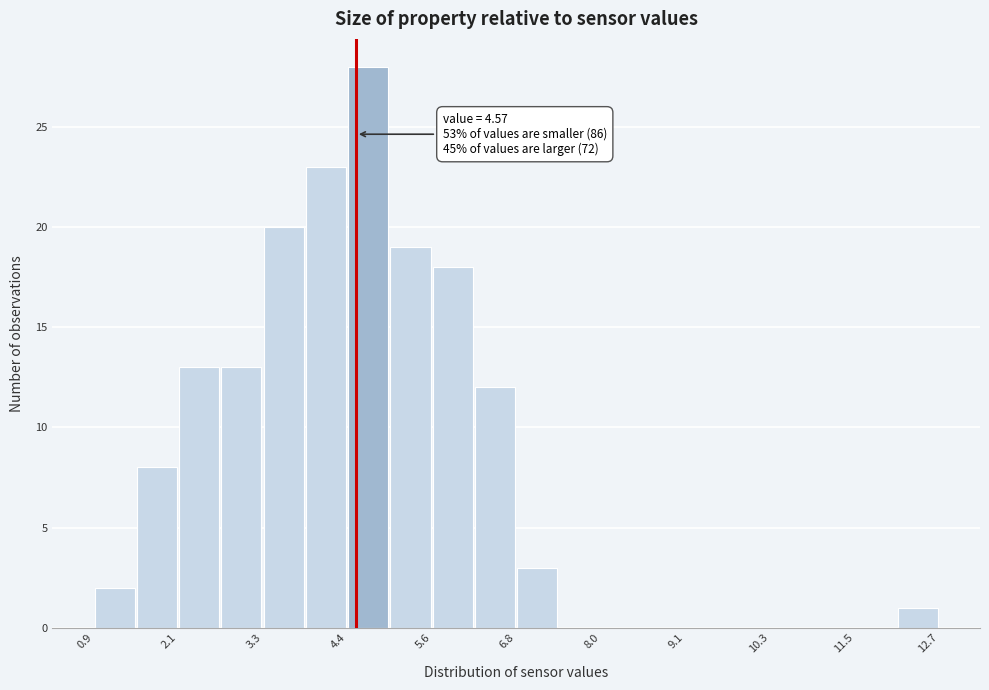

Around what value on the x-axis is the tallest bar? Give the approximate position of its centre, as read against the axis.

4.8